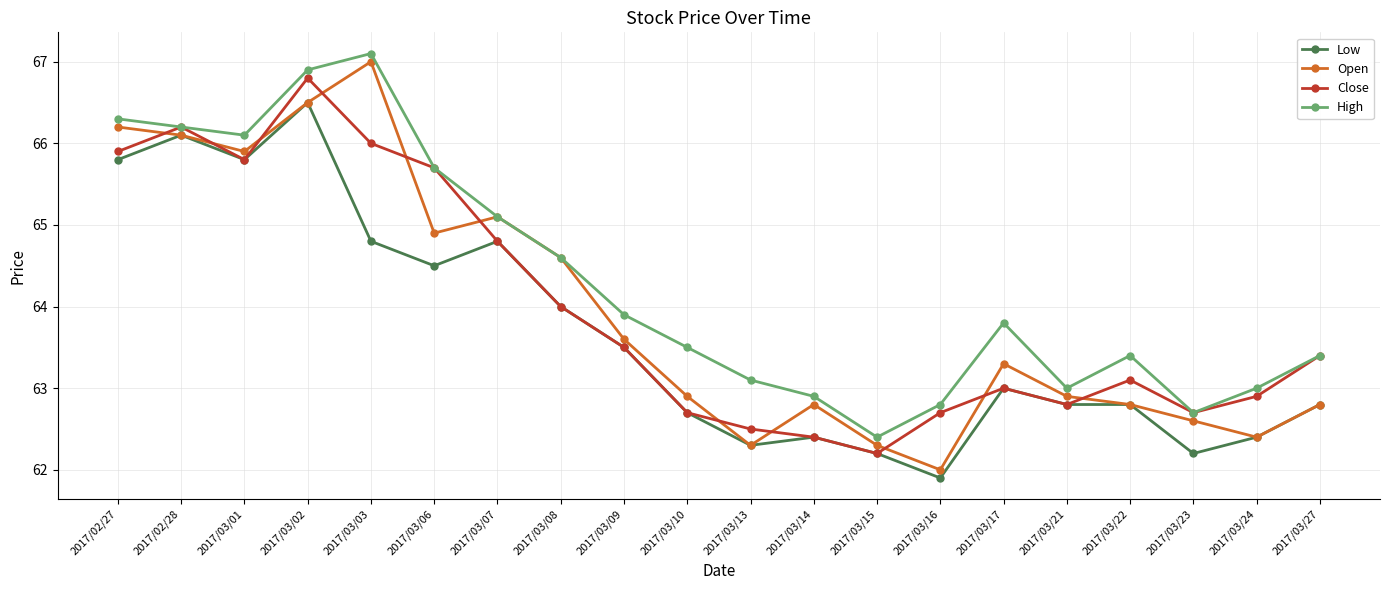

Does the chart have visible grid lines?

Yes